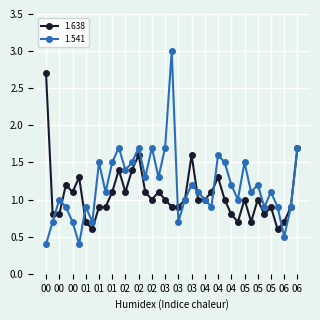

How many interior local peaks does the 1.541 series have?

12